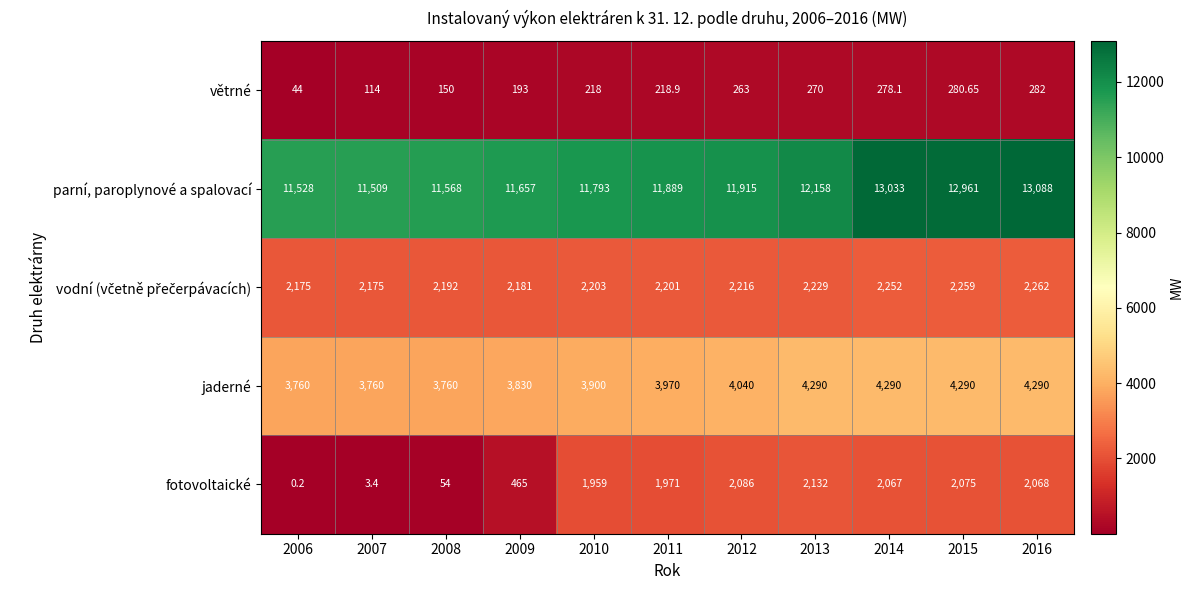

At which category does the chart reach its peak across all series?

2016